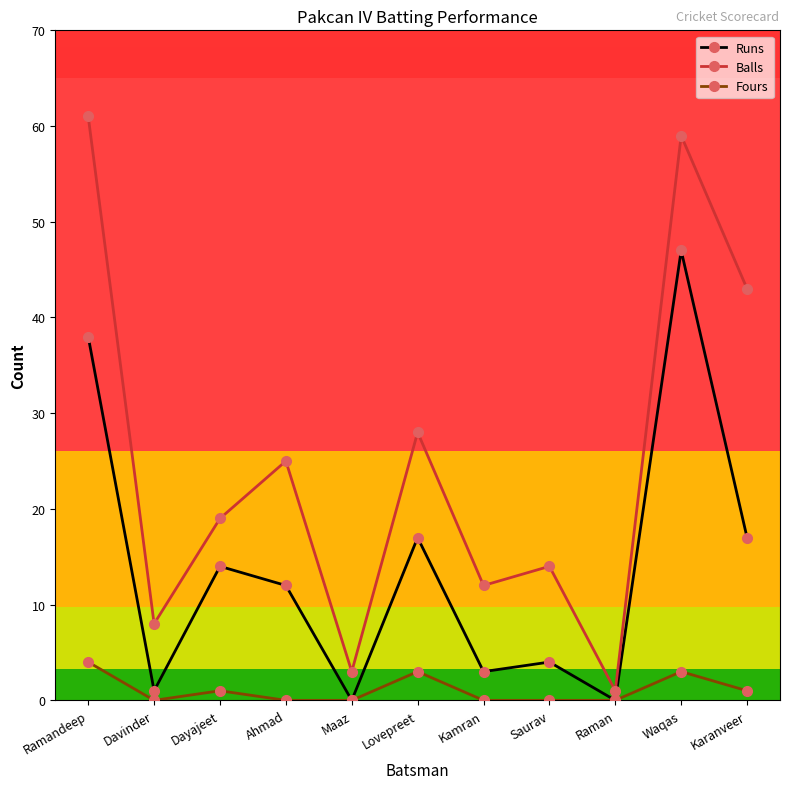

Rank the series by their average value, from highest to lowest.

Balls, Runs, Fours